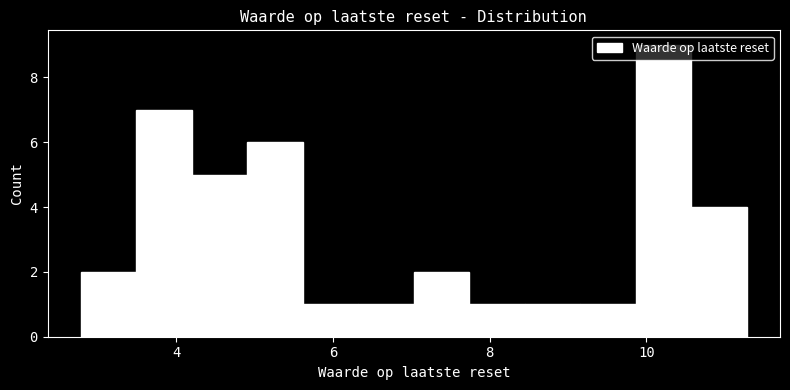

Around what value on the x-axis is the tallest bar? Give the approximate position of its centre, as read against the axis.

10.2